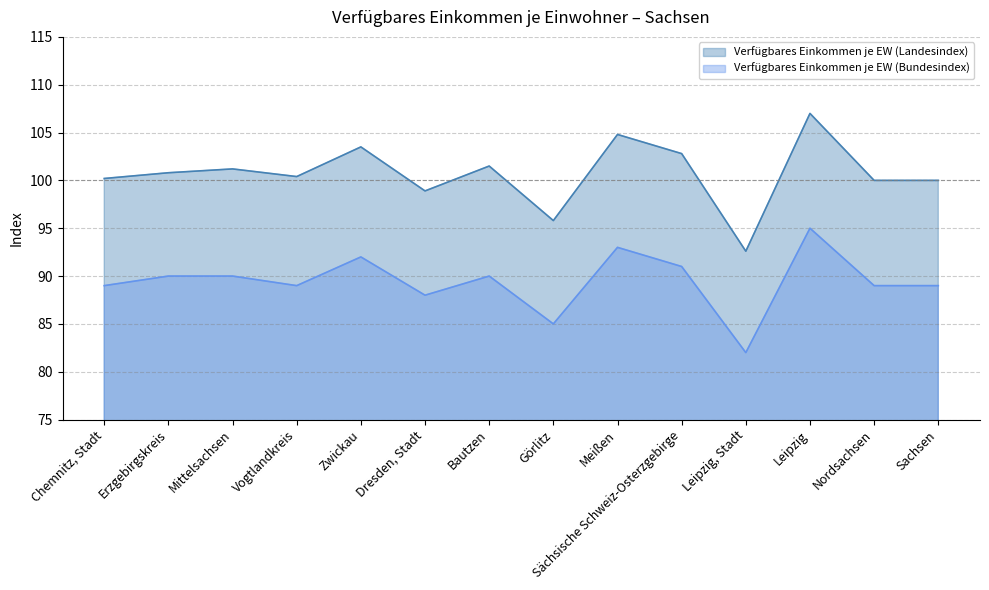

Which series has the widest spread of values?

Verfügbares Einkommen je EW (Landesindex)